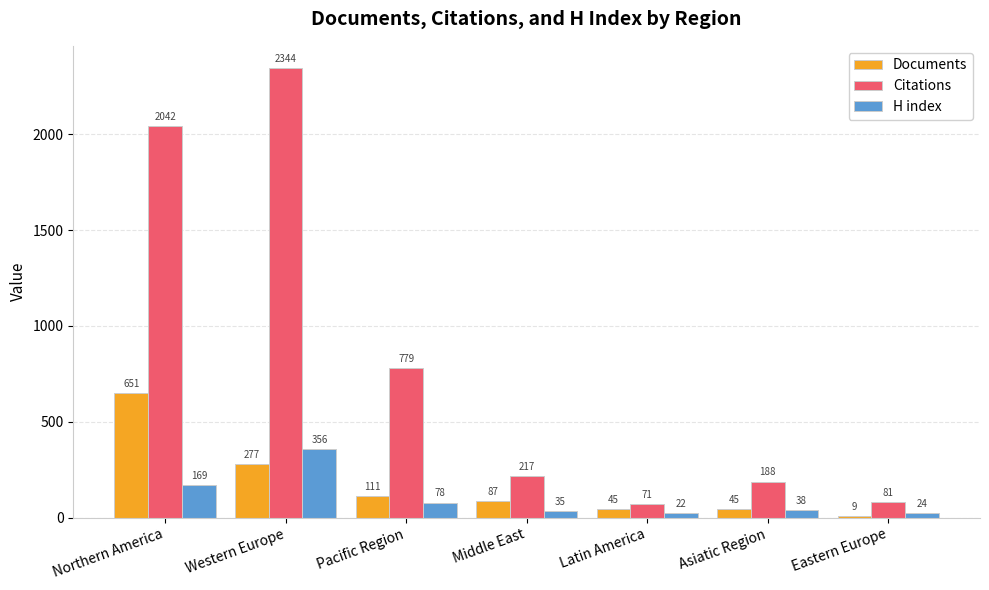

What is the total value across all series at Northern America?

2862